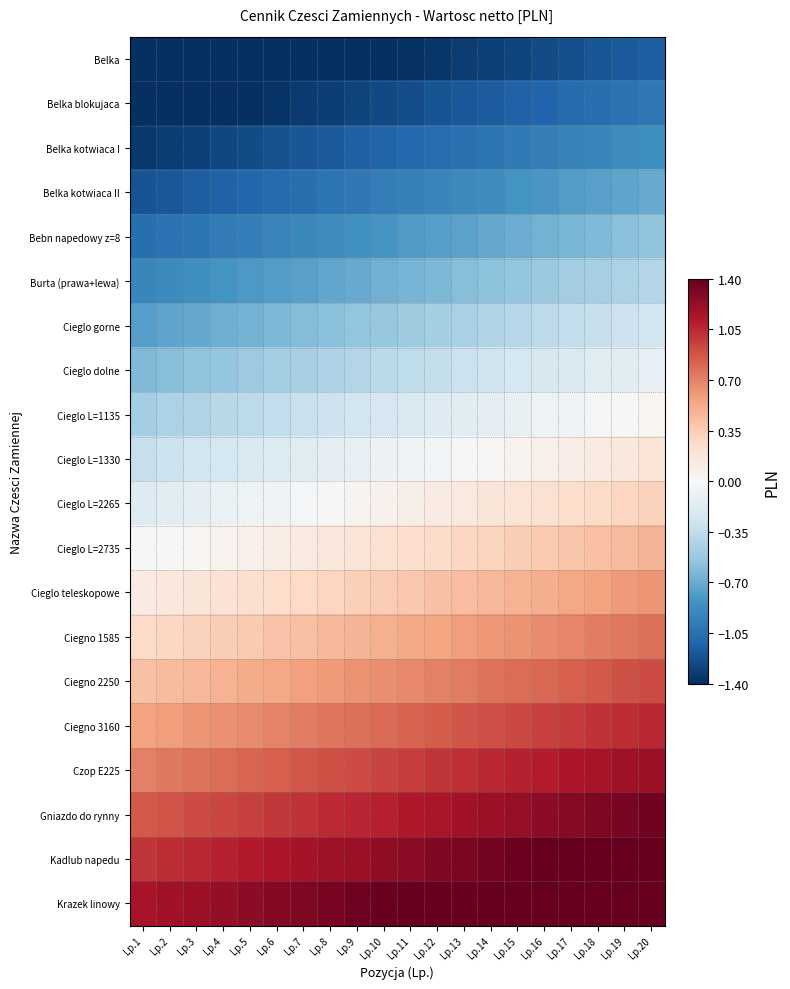

Reading left to right, extract all data points from this chart.

Belka: Lp.1=-1.4	Lp.2=-1.4	Lp.3=-1.4	Lp.4=-1.4	Lp.5=-1.4	Lp.6=-1.4	Lp.7=-1.4	Lp.8=-1.4	Lp.9=-1.4	Lp.10=-1.4	Lp.11=-1.4	Lp.12=-1.4	Lp.13=-1.3	Lp.14=-1.3	Lp.15=-1.3	Lp.16=-1.3	Lp.17=-1.2	Lp.18=-1.2	Lp.19=-1.2	Lp.20=-1.1
Belka blokujaca: Lp.1=-1.4	Lp.2=-1.4	Lp.3=-1.4	Lp.4=-1.4	Lp.5=-1.4	Lp.6=-1.4	Lp.7=-1.3	Lp.8=-1.3	Lp.9=-1.3	Lp.10=-1.3	Lp.11=-1.2	Lp.12=-1.2	Lp.13=-1.2	Lp.14=-1.2	Lp.15=-1.1	Lp.16=-1.1	Lp.17=-1.1	Lp.18=-1.1	Lp.19=-1.0	Lp.20=-1.0
Belka kotwiaca I: Lp.1=-1.4	Lp.2=-1.3	Lp.3=-1.3	Lp.4=-1.3	Lp.5=-1.2	Lp.6=-1.2	Lp.7=-1.2	Lp.8=-1.2	Lp.9=-1.1	Lp.10=-1.1	Lp.11=-1.1	Lp.12=-1.1	Lp.13=-1.0	Lp.14=-1.0	Lp.15=-1.0	Lp.16=-1.0	Lp.17=-0.9	Lp.18=-0.9	Lp.19=-0.9	Lp.20=-0.9
Belka kotwiaca II: Lp.1=-1.2	Lp.2=-1.2	Lp.3=-1.2	Lp.4=-1.1	Lp.5=-1.1	Lp.6=-1.1	Lp.7=-1.1	Lp.8=-1.0	Lp.9=-1.0	Lp.10=-1.0	Lp.11=-0.9	Lp.12=-0.9	Lp.13=-0.9	Lp.14=-0.9	Lp.15=-0.8	Lp.16=-0.8	Lp.17=-0.8	Lp.18=-0.8	Lp.19=-0.7	Lp.20=-0.7
Bebn napedowy z=8: Lp.1=-1.1	Lp.2=-1.0	Lp.3=-1.0	Lp.4=-1.0	Lp.5=-1.0	Lp.6=-0.9	Lp.7=-0.9	Lp.8=-0.9	Lp.9=-0.8	Lp.10=-0.8	Lp.11=-0.8	Lp.12=-0.8	Lp.13=-0.7	Lp.14=-0.7	Lp.15=-0.7	Lp.16=-0.7	Lp.17=-0.6	Lp.18=-0.6	Lp.19=-0.6	Lp.20=-0.6
Burta (prawa+lewa): Lp.1=-0.9	Lp.2=-0.9	Lp.3=-0.9	Lp.4=-0.8	Lp.5=-0.8	Lp.6=-0.8	Lp.7=-0.8	Lp.8=-0.7	Lp.9=-0.7	Lp.10=-0.7	Lp.11=-0.6	Lp.12=-0.6	Lp.13=-0.6	Lp.14=-0.6	Lp.15=-0.5	Lp.16=-0.5	Lp.17=-0.5	Lp.18=-0.5	Lp.19=-0.4	Lp.20=-0.4
Cieglo gorne: Lp.1=-0.8	Lp.2=-0.7	Lp.3=-0.7	Lp.4=-0.7	Lp.5=-0.7	Lp.6=-0.6	Lp.7=-0.6	Lp.8=-0.6	Lp.9=-0.6	Lp.10=-0.5	Lp.11=-0.5	Lp.12=-0.5	Lp.13=-0.5	Lp.14=-0.4	Lp.15=-0.4	Lp.16=-0.4	Lp.17=-0.3	Lp.18=-0.3	Lp.19=-0.3	Lp.20=-0.3
Cieglo dolne: Lp.1=-0.6	Lp.2=-0.6	Lp.3=-0.6	Lp.4=-0.5	Lp.5=-0.5	Lp.6=-0.5	Lp.7=-0.5	Lp.8=-0.4	Lp.9=-0.4	Lp.10=-0.4	Lp.11=-0.4	Lp.12=-0.3	Lp.13=-0.3	Lp.14=-0.3	Lp.15=-0.3	Lp.16=-0.2	Lp.17=-0.2	Lp.18=-0.2	Lp.19=-0.1	Lp.20=-0.1
Cieglo L=1135: Lp.1=-0.5	Lp.2=-0.4	Lp.3=-0.4	Lp.4=-0.4	Lp.5=-0.4	Lp.6=-0.3	Lp.7=-0.3	Lp.8=-0.3	Lp.9=-0.3	Lp.10=-0.2	Lp.11=-0.2	Lp.12=-0.2	Lp.13=-0.2	Lp.14=-0.1	Lp.15=-0.1	Lp.16=-0.1	Lp.17=-0.1	Lp.18=-0.0	Lp.19=0.0	Lp.20=0.0
Cieglo L=1330: Lp.1=-0.3	Lp.2=-0.3	Lp.3=-0.3	Lp.4=-0.2	Lp.5=-0.2	Lp.6=-0.2	Lp.7=-0.2	Lp.8=-0.1	Lp.9=-0.1	Lp.10=-0.1	Lp.11=-0.1	Lp.12=-0.0	Lp.13=-0.0	Lp.14=0.0	Lp.15=0.0	Lp.16=0.1	Lp.17=0.1	Lp.18=0.1	Lp.19=0.1	Lp.20=0.2
Cieglo L=2265: Lp.1=-0.2	Lp.2=-0.2	Lp.3=-0.1	Lp.4=-0.1	Lp.5=-0.1	Lp.6=-0.0	Lp.7=-0.0	Lp.8=0.0	Lp.9=0.0	Lp.10=0.1	Lp.11=0.1	Lp.12=0.1	Lp.13=0.1	Lp.14=0.2	Lp.15=0.2	Lp.16=0.2	Lp.17=0.2	Lp.18=0.3	Lp.19=0.3	Lp.20=0.3
Cieglo L=2735: Lp.1=-0.0	Lp.2=-0.0	Lp.3=0.0	Lp.4=0.1	Lp.5=0.1	Lp.6=0.1	Lp.7=0.1	Lp.8=0.2	Lp.9=0.2	Lp.10=0.2	Lp.11=0.2	Lp.12=0.3	Lp.13=0.3	Lp.14=0.3	Lp.15=0.3	Lp.16=0.4	Lp.17=0.4	Lp.18=0.4	Lp.19=0.4	Lp.20=0.5
Cieglo teleskopowe: Lp.1=0.1	Lp.2=0.1	Lp.3=0.2	Lp.4=0.2	Lp.5=0.2	Lp.6=0.2	Lp.7=0.3	Lp.8=0.3	Lp.9=0.3	Lp.10=0.4	Lp.11=0.4	Lp.12=0.4	Lp.13=0.4	Lp.14=0.5	Lp.15=0.5	Lp.16=0.5	Lp.17=0.5	Lp.18=0.6	Lp.19=0.6	Lp.20=0.6
Ciegno 1585: Lp.1=0.3	Lp.2=0.3	Lp.3=0.3	Lp.4=0.3	Lp.5=0.4	Lp.6=0.4	Lp.7=0.4	Lp.8=0.5	Lp.9=0.5	Lp.10=0.5	Lp.11=0.5	Lp.12=0.6	Lp.13=0.6	Lp.14=0.6	Lp.15=0.6	Lp.16=0.7	Lp.17=0.7	Lp.18=0.7	Lp.19=0.7	Lp.20=0.8
Ciegno 2250: Lp.1=0.4	Lp.2=0.4	Lp.3=0.5	Lp.4=0.5	Lp.5=0.5	Lp.6=0.5	Lp.7=0.6	Lp.8=0.6	Lp.9=0.6	Lp.10=0.6	Lp.11=0.7	Lp.12=0.7	Lp.13=0.7	Lp.14=0.8	Lp.15=0.8	Lp.16=0.8	Lp.17=0.8	Lp.18=0.9	Lp.19=0.9	Lp.20=0.9
Ciegno 3160: Lp.1=0.6	Lp.2=0.6	Lp.3=0.6	Lp.4=0.6	Lp.5=0.7	Lp.6=0.7	Lp.7=0.7	Lp.8=0.7	Lp.9=0.8	Lp.10=0.8	Lp.11=0.8	Lp.12=0.8	Lp.13=0.9	Lp.14=0.9	Lp.15=0.9	Lp.16=1.0	Lp.17=1.0	Lp.18=1.0	Lp.19=1.0	Lp.20=1.1
Czop E225: Lp.1=0.7	Lp.2=0.7	Lp.3=0.8	Lp.4=0.8	Lp.5=0.8	Lp.6=0.8	Lp.7=0.9	Lp.8=0.9	Lp.9=0.9	Lp.10=0.9	Lp.11=1.0	Lp.12=1.0	Lp.13=1.0	Lp.14=1.0	Lp.15=1.1	Lp.16=1.1	Lp.17=1.1	Lp.18=1.2	Lp.19=1.2	Lp.20=1.2
Gniazdo do rynny: Lp.1=0.9	Lp.2=0.9	Lp.3=0.9	Lp.4=0.9	Lp.5=1.0	Lp.6=1.0	Lp.7=1.0	Lp.8=1.0	Lp.9=1.1	Lp.10=1.1	Lp.11=1.1	Lp.12=1.1	Lp.13=1.2	Lp.14=1.2	Lp.15=1.2	Lp.16=1.2	Lp.17=1.3	Lp.18=1.3	Lp.19=1.3	Lp.20=1.4
Kadlub napedu: Lp.1=1.0	Lp.2=1.0	Lp.3=1.1	Lp.4=1.1	Lp.5=1.1	Lp.6=1.1	Lp.7=1.2	Lp.8=1.2	Lp.9=1.2	Lp.10=1.2	Lp.11=1.3	Lp.12=1.3	Lp.13=1.3	Lp.14=1.3	Lp.15=1.4	Lp.16=1.4	Lp.17=1.4	Lp.18=1.4	Lp.19=1.4	Lp.20=1.4
Krazek linowy: Lp.1=1.1	Lp.2=1.2	Lp.3=1.2	Lp.4=1.2	Lp.5=1.3	Lp.6=1.3	Lp.7=1.3	Lp.8=1.3	Lp.9=1.4	Lp.10=1.4	Lp.11=1.4	Lp.12=1.4	Lp.13=1.4	Lp.14=1.4	Lp.15=1.4	Lp.16=1.4	Lp.17=1.4	Lp.18=1.4	Lp.19=1.4	Lp.20=1.4